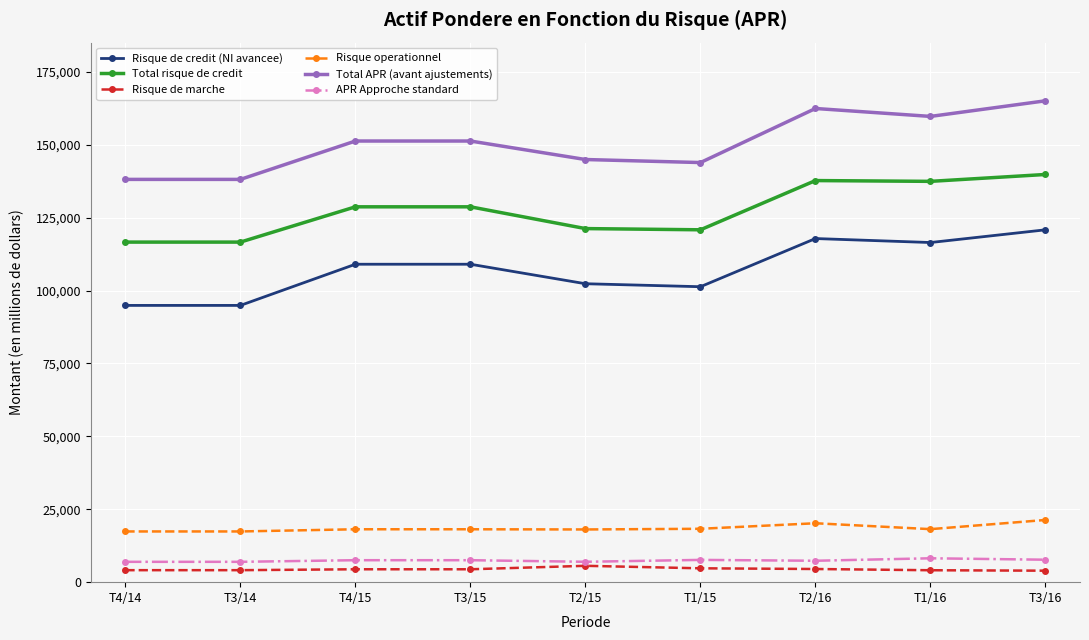

True or false: Risque de credit (NI avancee) and APR Approche standard intersect in this chart.

False